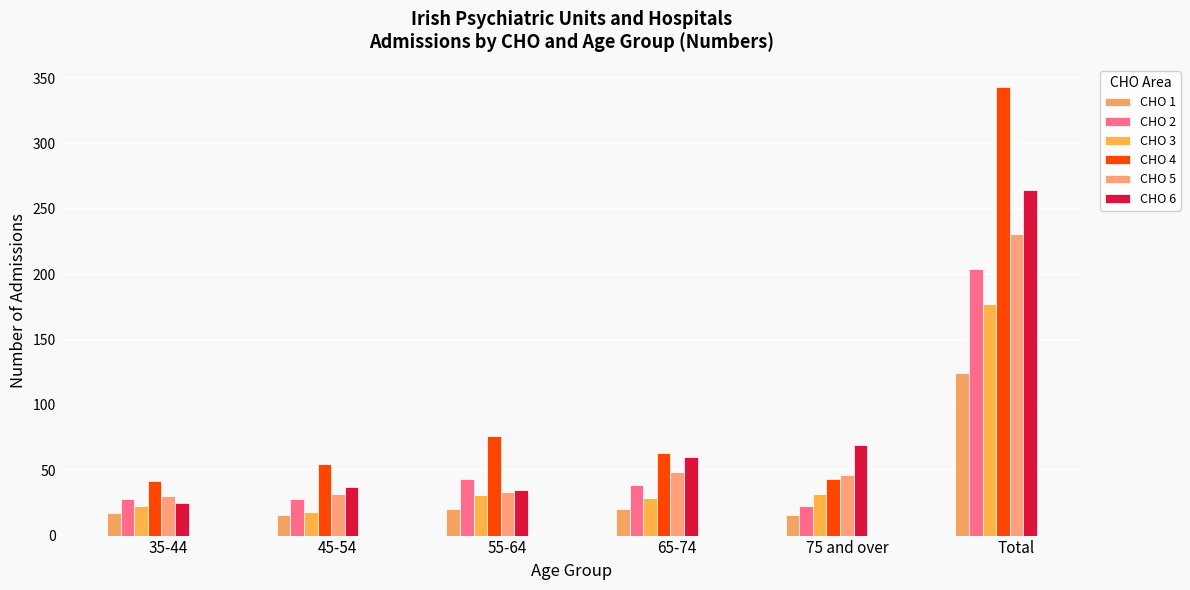

What is the average value of the CHO 3 series?

52